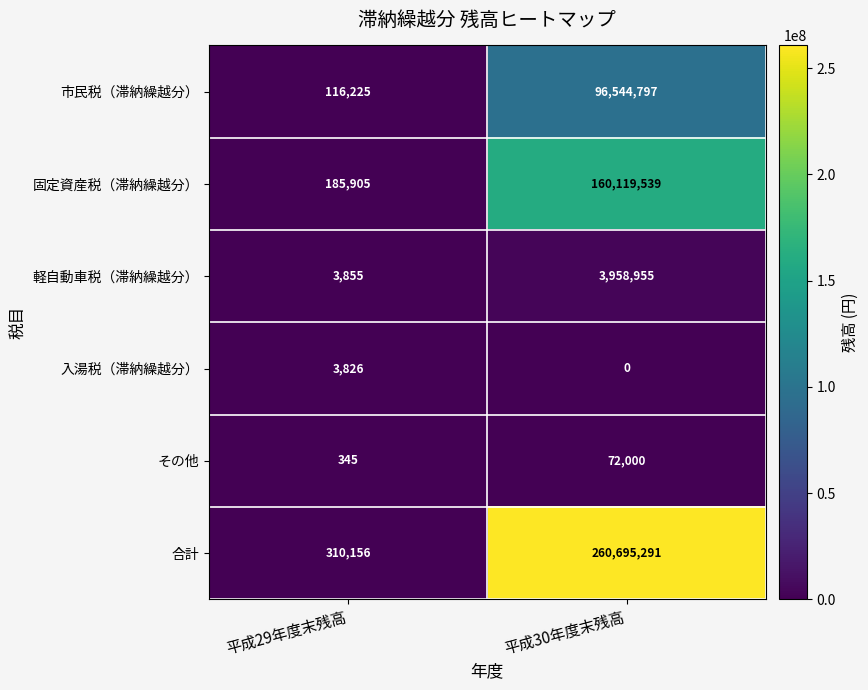

List the series in order of their peak value, highest first.

合計, 固定資産税（滞納繰越分）, 市民税（滞納繰越分）, 軽自動車税（滞納繰越分）, その他, 入湯税（滞納繰越分）